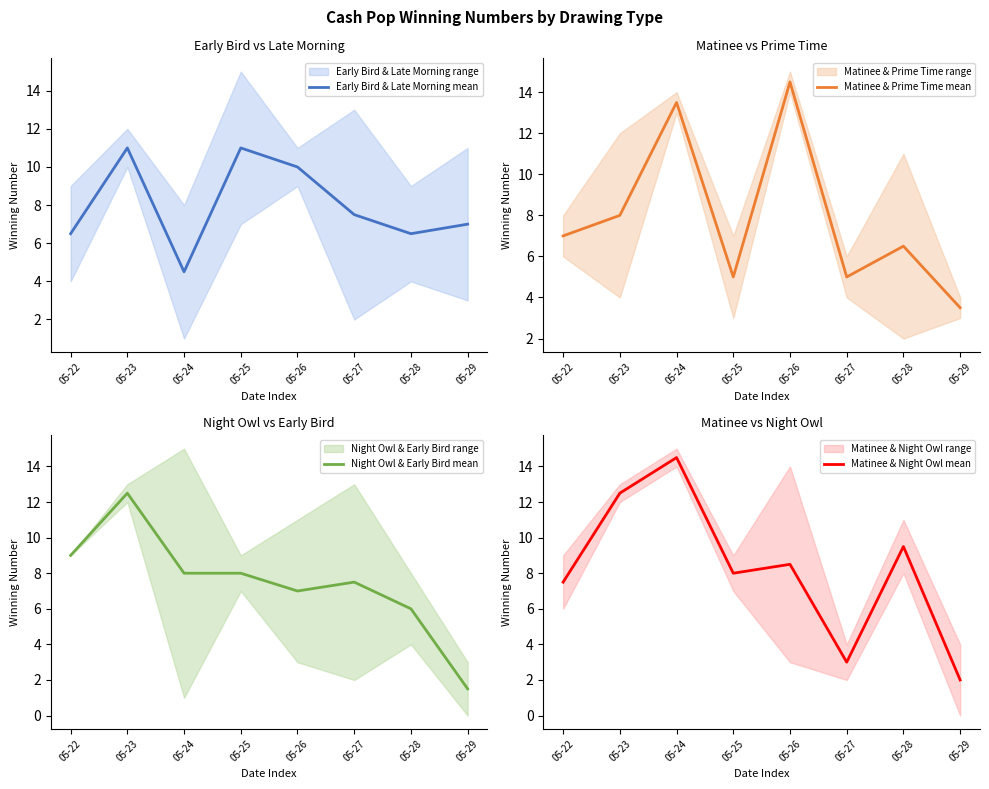

Reading left to right, extract all data points from this chart.

Early Bird & Late Morning mean: 6.5	11.0	4.5	11.0	10.0	7.5	6.5	7.0
Matinee & Prime Time mean: 7.0	8.0	13.5	5.0	14.5	5.0	6.5	3.5
Night Owl & Early Bird mean: 9.0	12.5	8.0	8.0	7.0	7.5	6.0	1.5
Matinee & Night Owl mean: 7.5	12.5	14.5	8.0	8.5	3.0	9.5	2.0